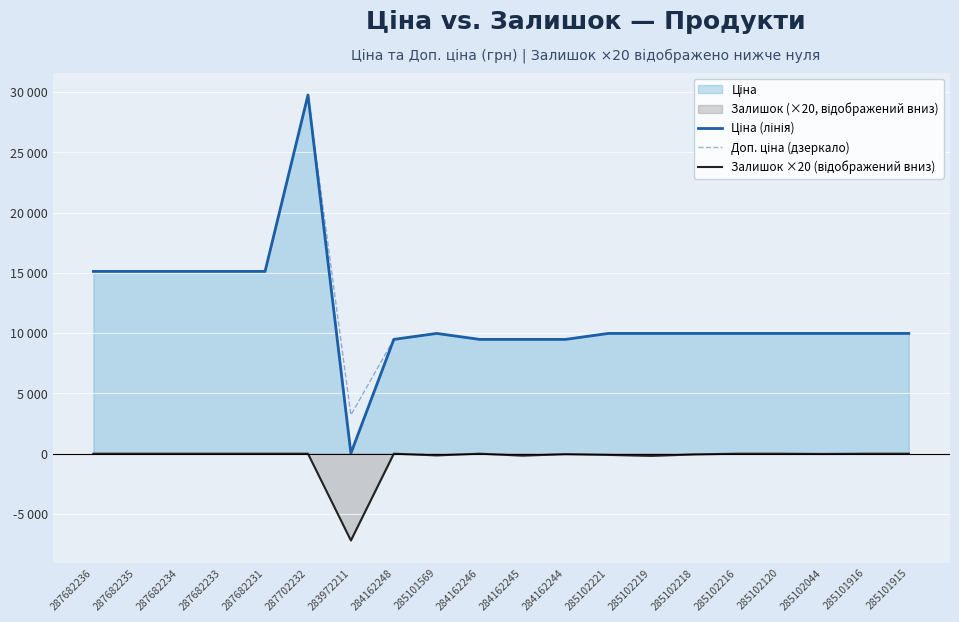

Reading left to right, transcribe all the data shown in this chart.

Ціна (лінія): 287682236=15120.0	287682235=15120.0	287682234=15120.0	287682233=15120.0	287682231=15120.0	287702232=29747.2	283972211=32.0	284162248=9480.1	285101569=9975.0	284162246=9480.1	284162245=9480.1	284162244=9480.1	285102221=9975.0	285102219=9975.0	285102218=9975.0	285102216=9975.0	285102120=9975.0	285102044=9975.0	285101916=9975.0	285101915=9975.0
Доп. ціна (дзеркало): 287682236=15120.0	287682235=15120.0	287682234=15120.0	287682233=15120.0	287682231=15120.0	287702232=29747.2	283972211=3205.0	284162248=9480.1	285101569=9975.0	284162246=9480.1	284162245=9480.1	284162244=9480.1	285102221=9975.0	285102219=9975.0	285102218=9975.0	285102216=9975.0	285102120=9975.0	285102044=9975.0	285101916=9975.0	285101915=9975.0
Залишок ×20 (відображений вниз): 287682236=0.0	287682235=0.0	287682234=0.0	287682233=0.0	287682231=0.0	287702232=0.0	283972211=-7200.0	284162248=0.0	285101569=-140.0	284162246=0.0	284162245=-160.0	284162244=-40.0	285102221=-100.0	285102219=-180.0	285102218=-60.0	285102216=0.0	285102120=0.0	285102044=-20.0	285101916=0.0	285101915=0.0